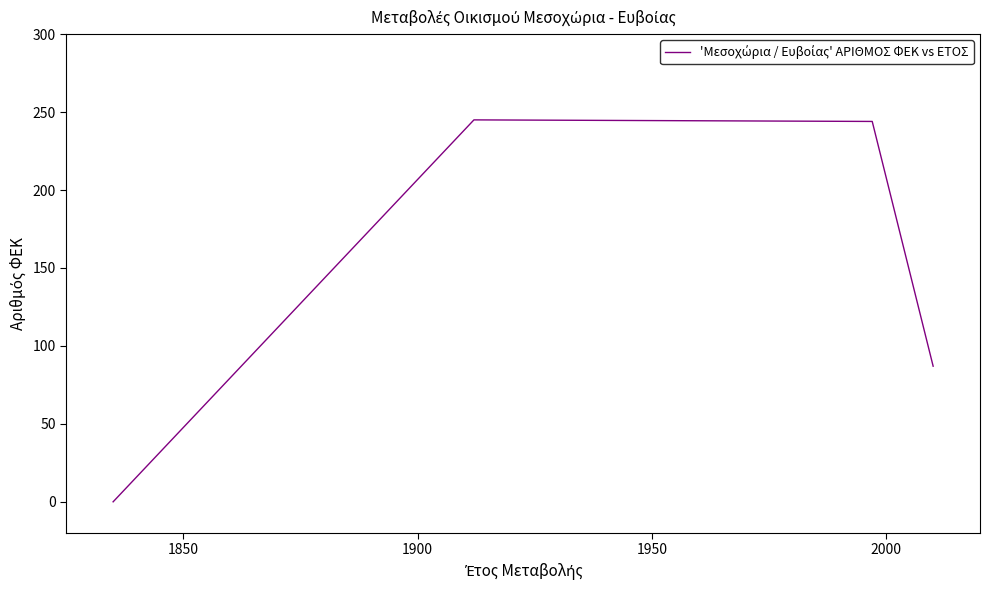

How many lines are shown in the chart?

1